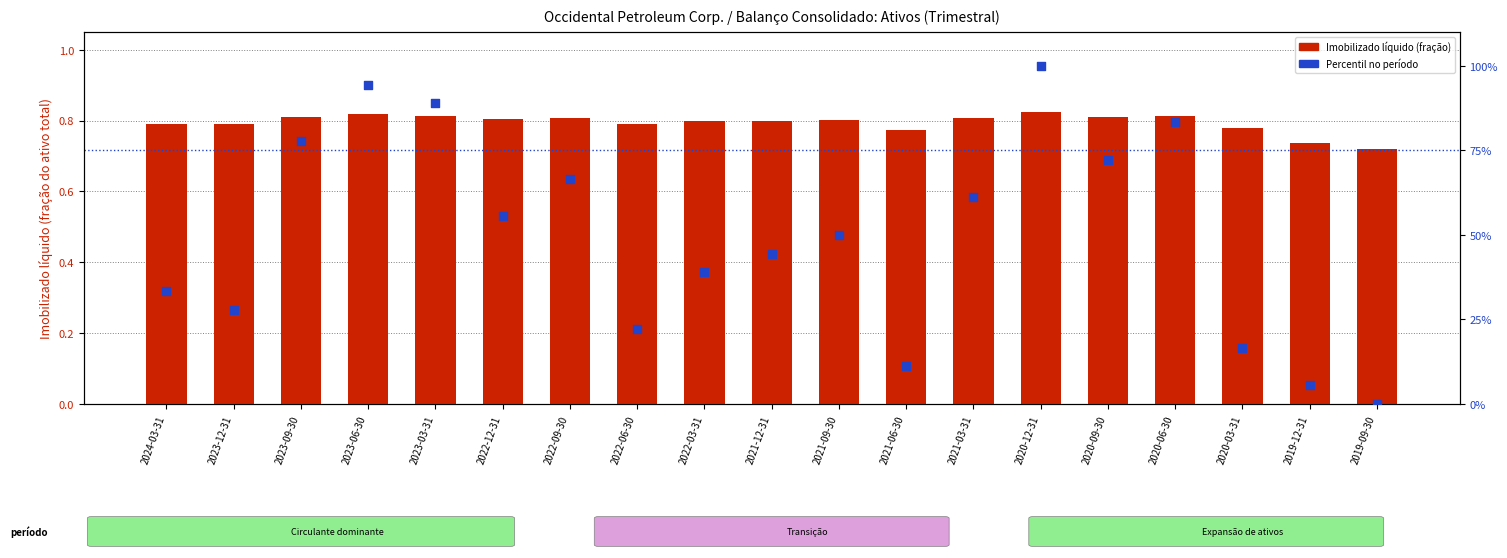

At which category is the sum across all series the highest?

2020-12-31